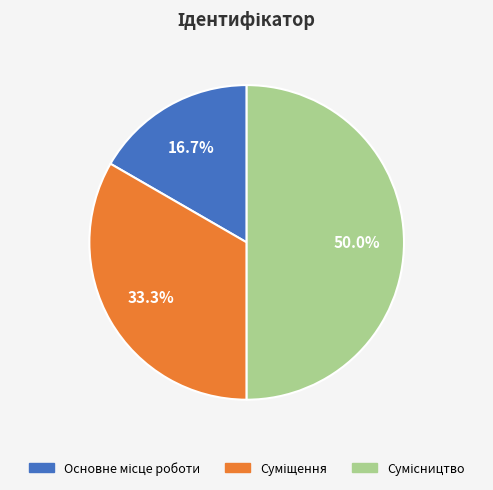

Is there any slice that represents more than half of the pie?

No